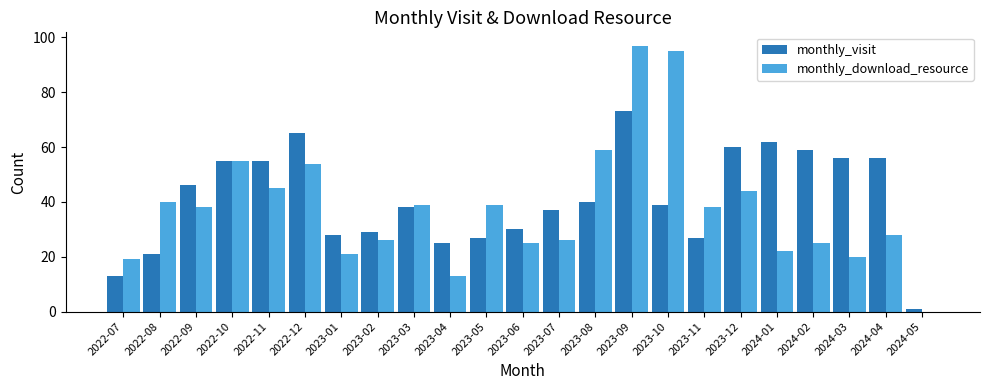

Reading left to right, list all the values displayed in this chart.

monthly_visit: 13	21	46	55	55	65	28	29	38	25	27	30	37	40	73	39	27	60	62	59	56	56	1
monthly_download_resource: 19	40	38	55	45	54	21	26	39	13	39	25	26	59	97	95	38	44	22	25	20	28	0